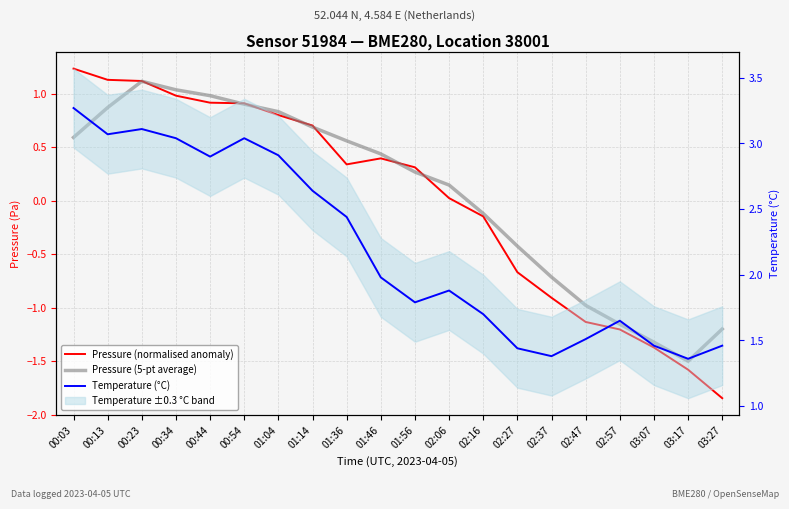

At which category is the sum across all series the highest?

00:23